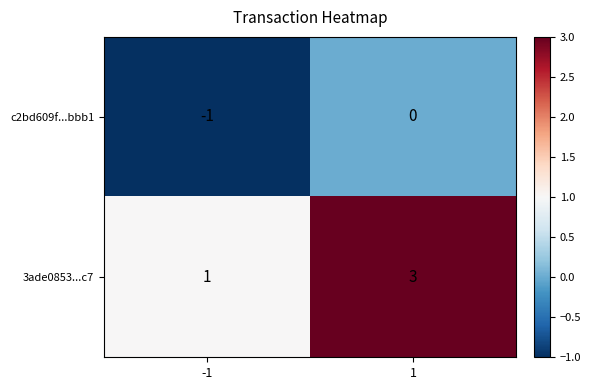

What is the sum of the 3ade0853...c7 values at -1 and 1?

4